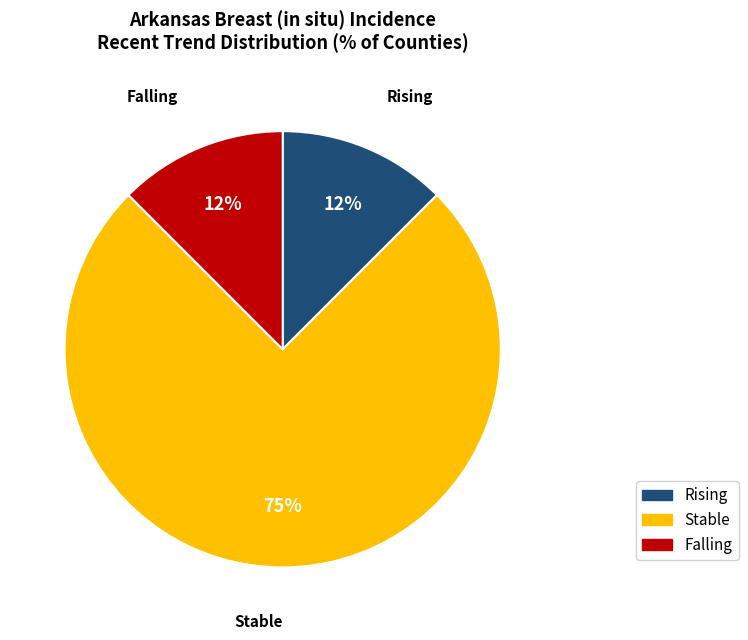

Does any single category account for the majority?

Yes